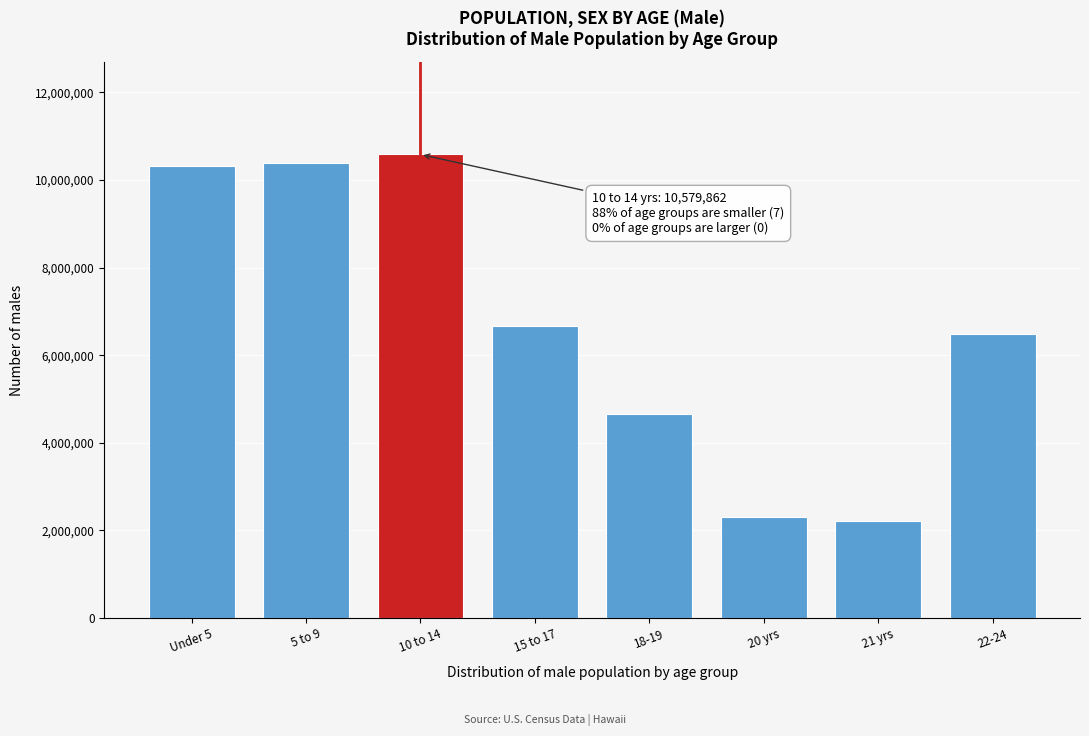

Reading left to right, extract all data points from this chart.

10319427	10389638	10579862	6656209	4647457	2308319	2223198	6482659